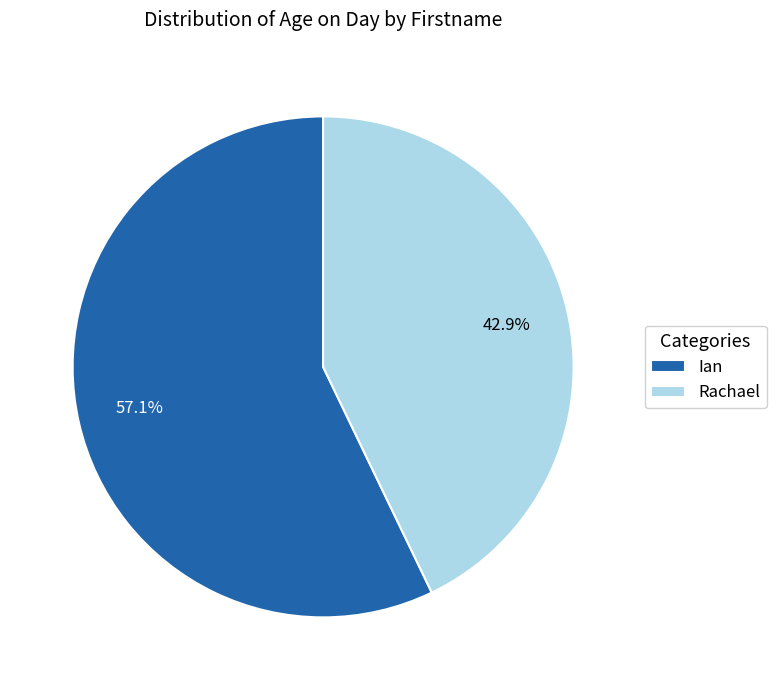

True or false: Rachael accounts for 30% of the total.

False